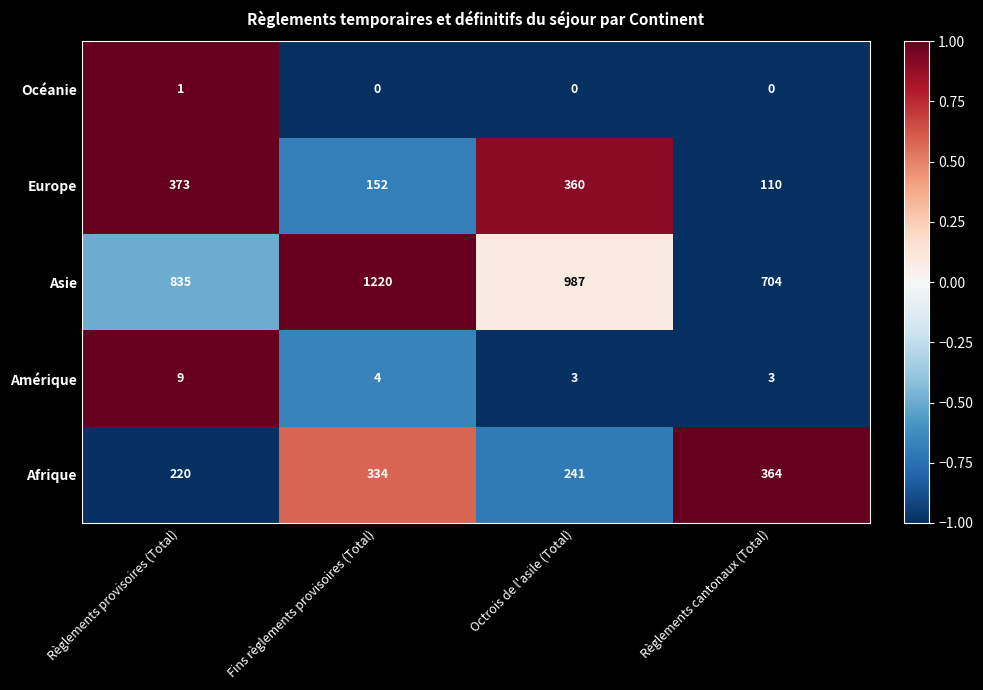

At how many categories does at least one series exceed 0?

4